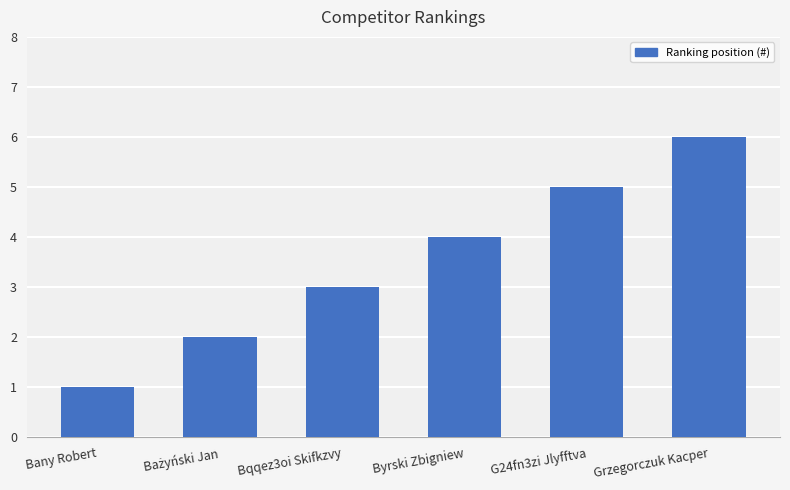

What is the difference between the maximum and minimum values?

5